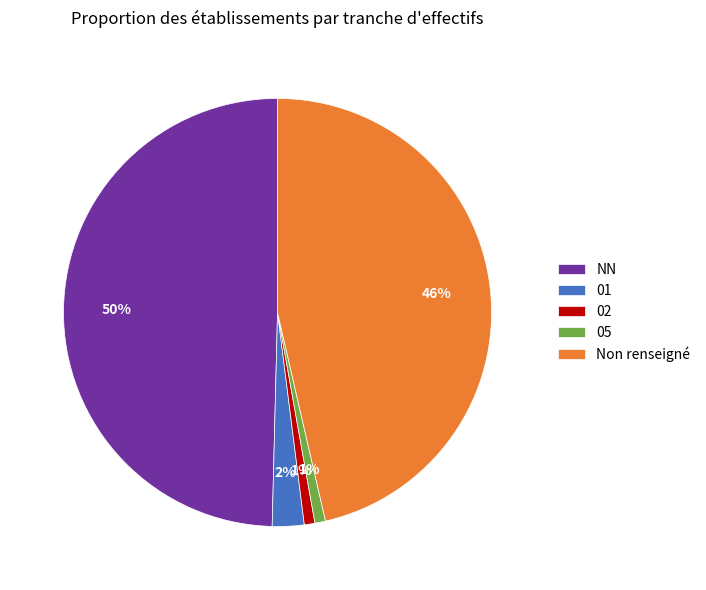

Combined, do 02 and Non renseigné account for over 50%?

No